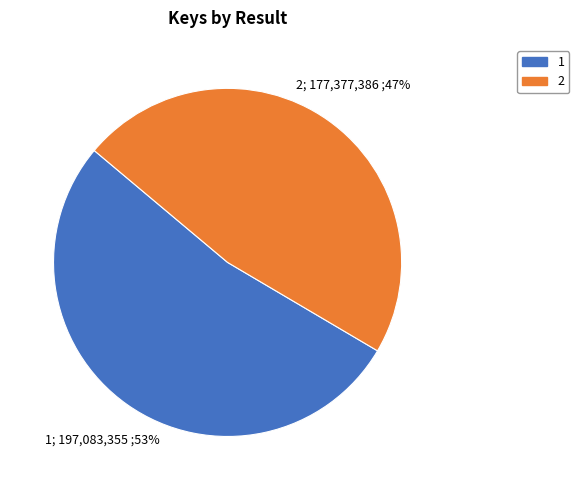

Between 2 and 1, which is larger?

1